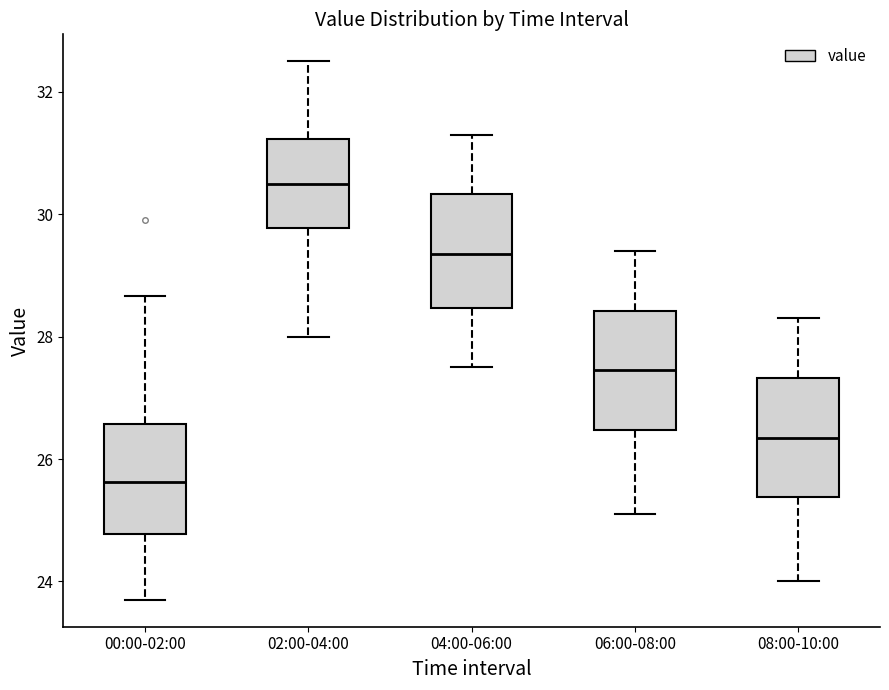

Which box's median line is the lowest?

00:00-02:00